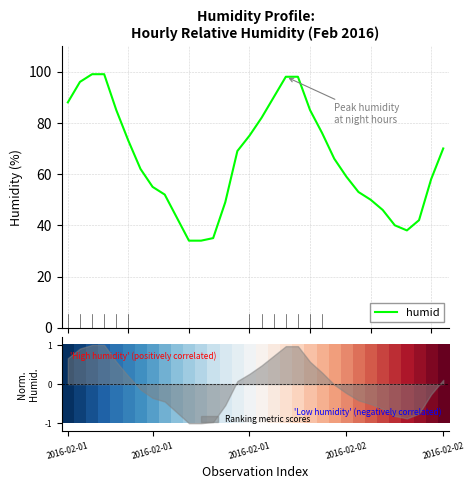

What is the minimum value for humid?

34